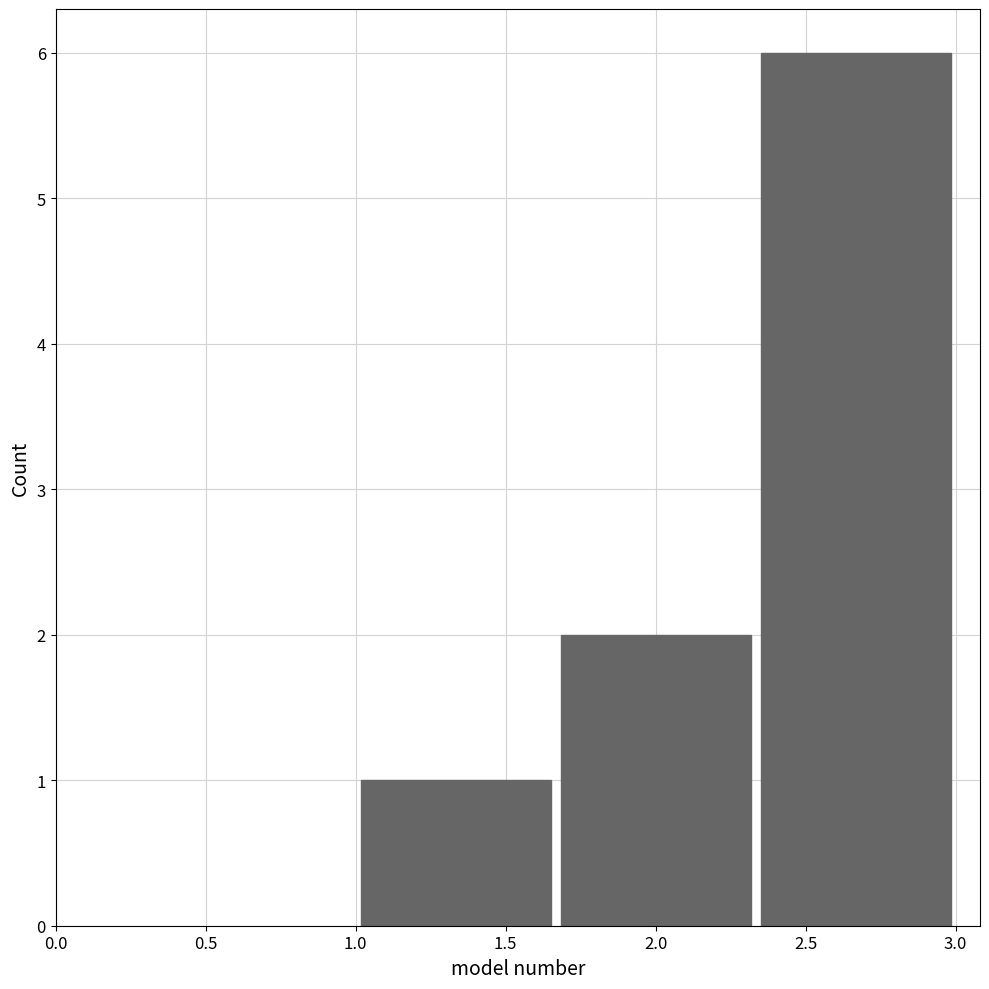

What is the height of the bar covering 1.65 to 2.35 on the x-axis? Neither the bar edges nor the heights are printed on the chart, so give them approximately, as read against the axes.

2